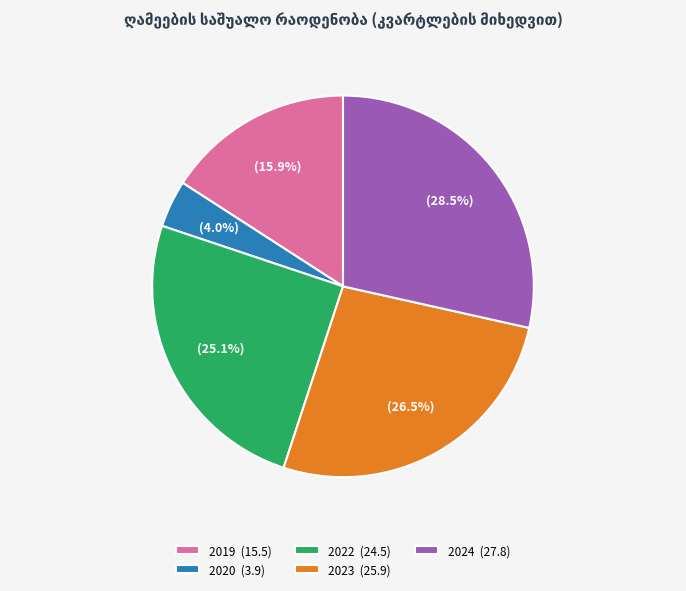

What is the largest slice in the pie chart?

2024 (27.8)